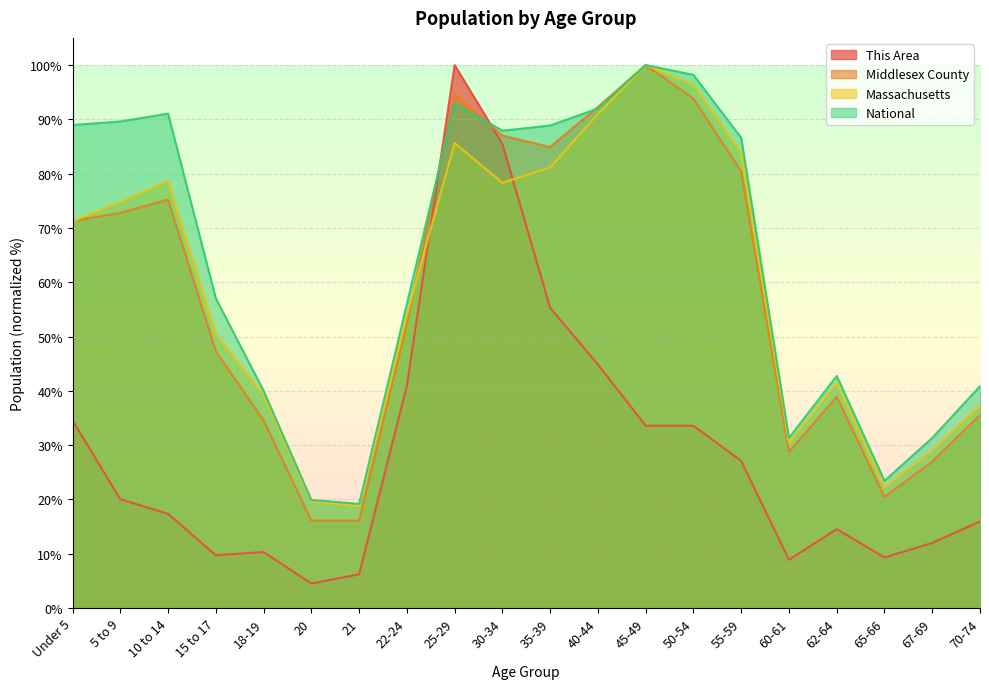

What is the difference between the second highest and minimum values in the Middlesex County series?

78.5